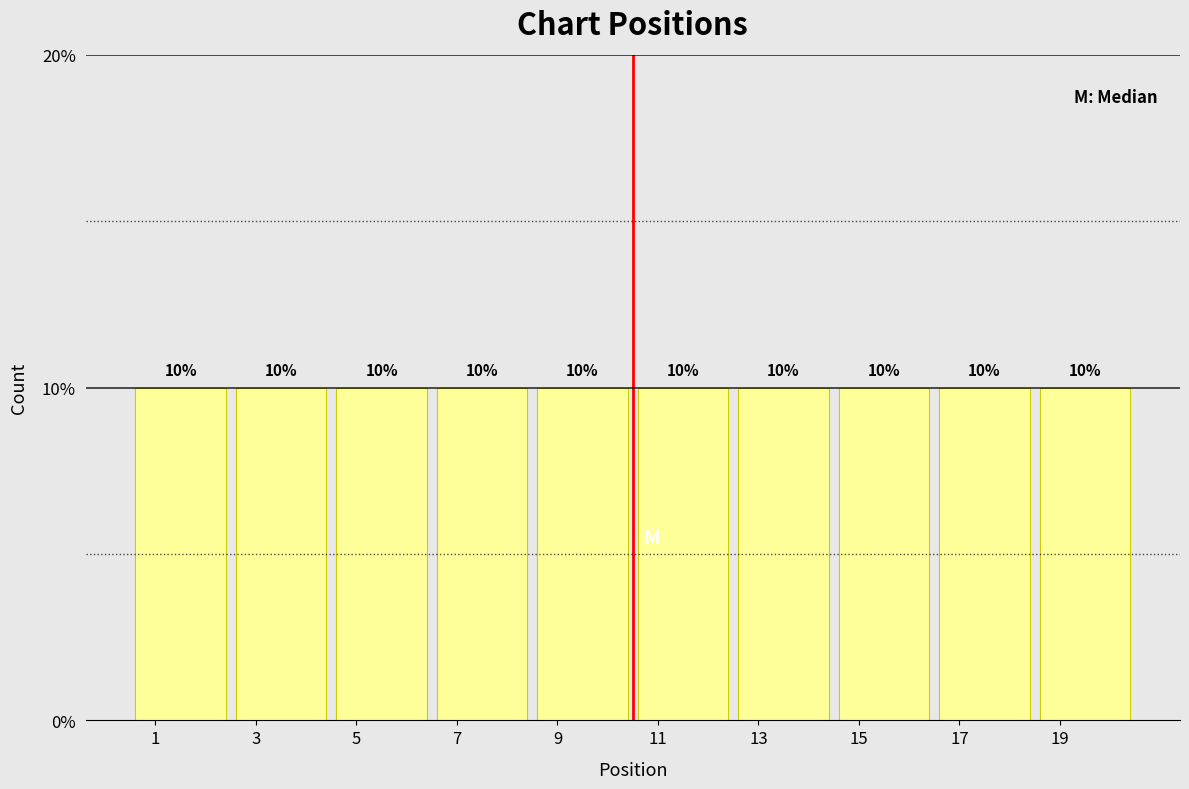

Reading left to right, list every bar in this chart as the range it spans on the x-axis followed by its height.

0.5 to 2.5: 10
2.5 to 4.5: 10
4.5 to 6.5: 10
6.5 to 8.5: 10
8.5 to 10.5: 10
10.5 to 12.5: 10
12.5 to 14.5: 10
14.5 to 16.5: 10
16.5 to 18.5: 10
18.5 to 20.5: 10